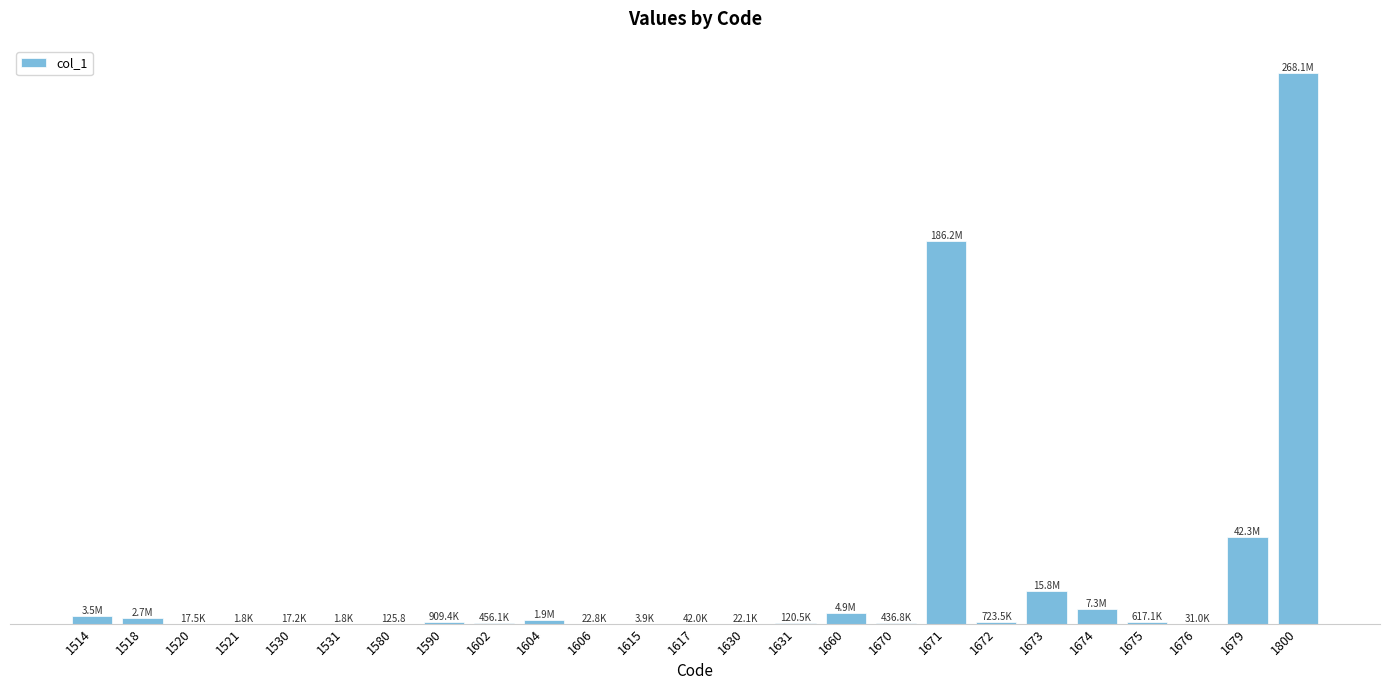

Which label corresponds to the largest value in the chart?

1800